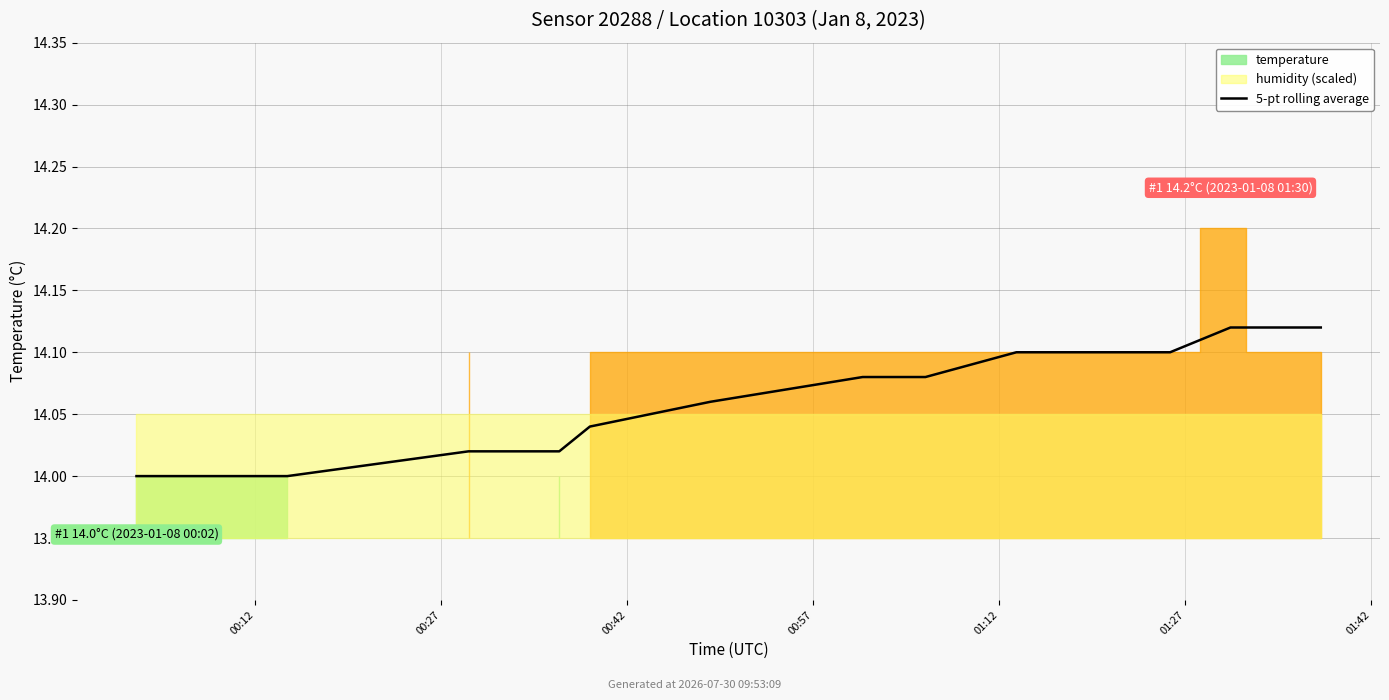

True or false: the data shows 8.2 at 14.

False